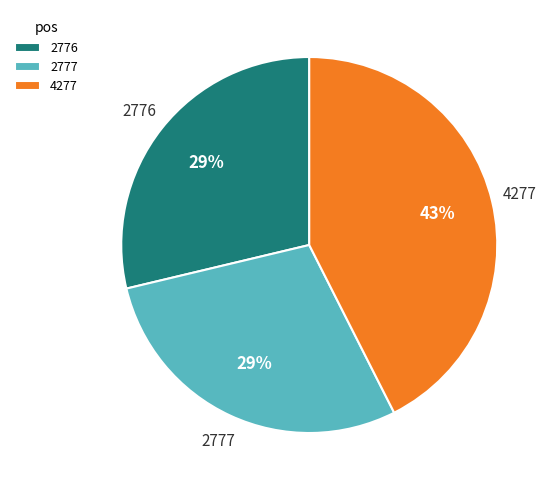

Which slice is the largest?

4277